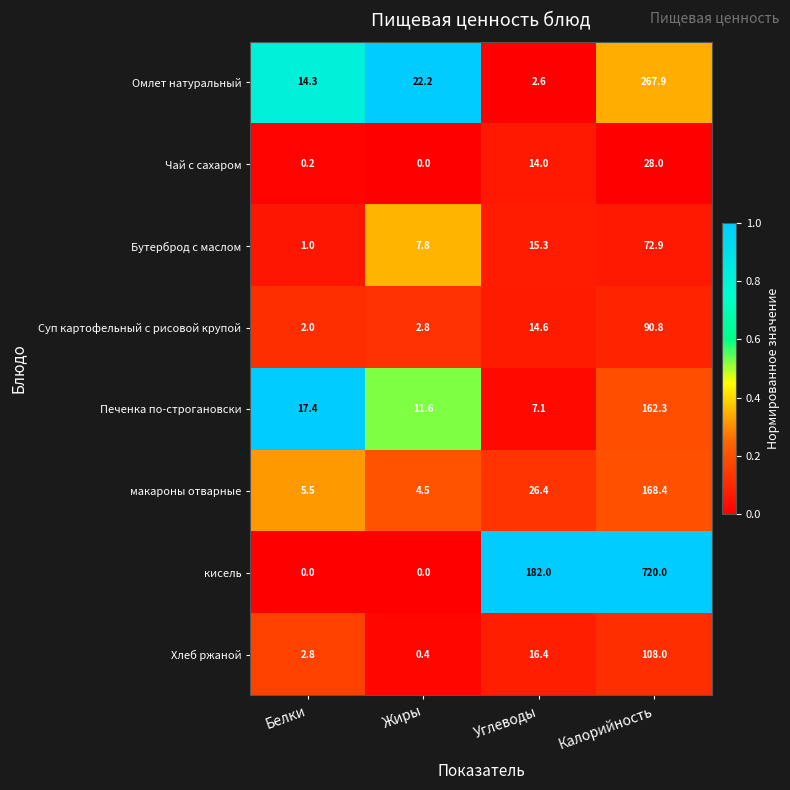

List the series in order of their peak value, lowest first.

Чай с сахаром, Бутерброд с маслом, Суп картофельный с рисовой крупой, Хлеб ржаной, Печенка по-строгановски, макароны отварные, Омлет натуральный, кисель